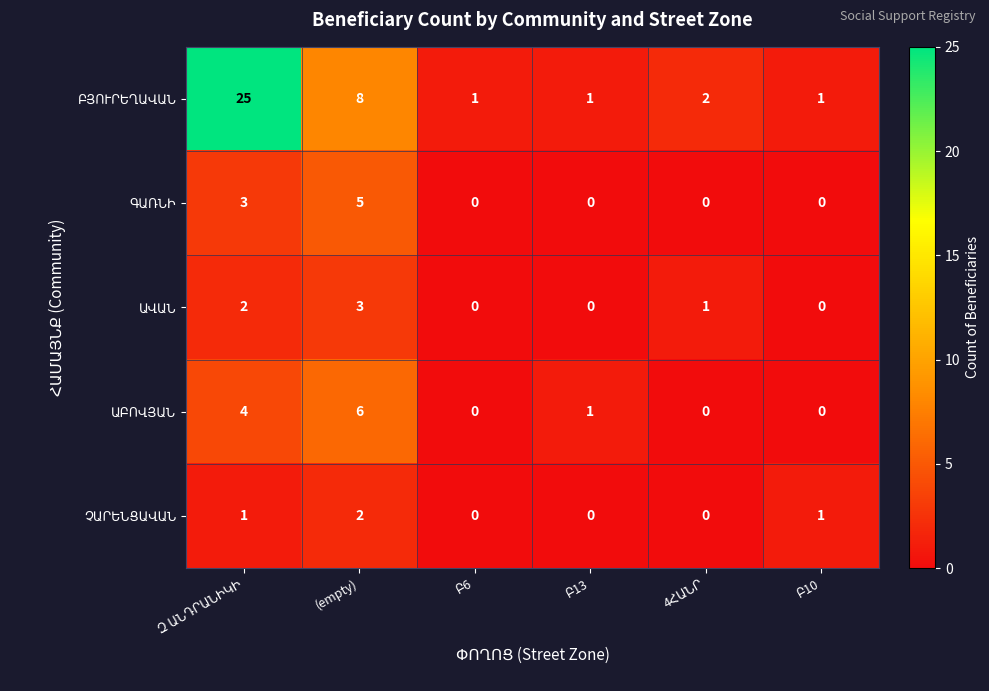

What is the spread (max minus min) of values at (empty)?

6